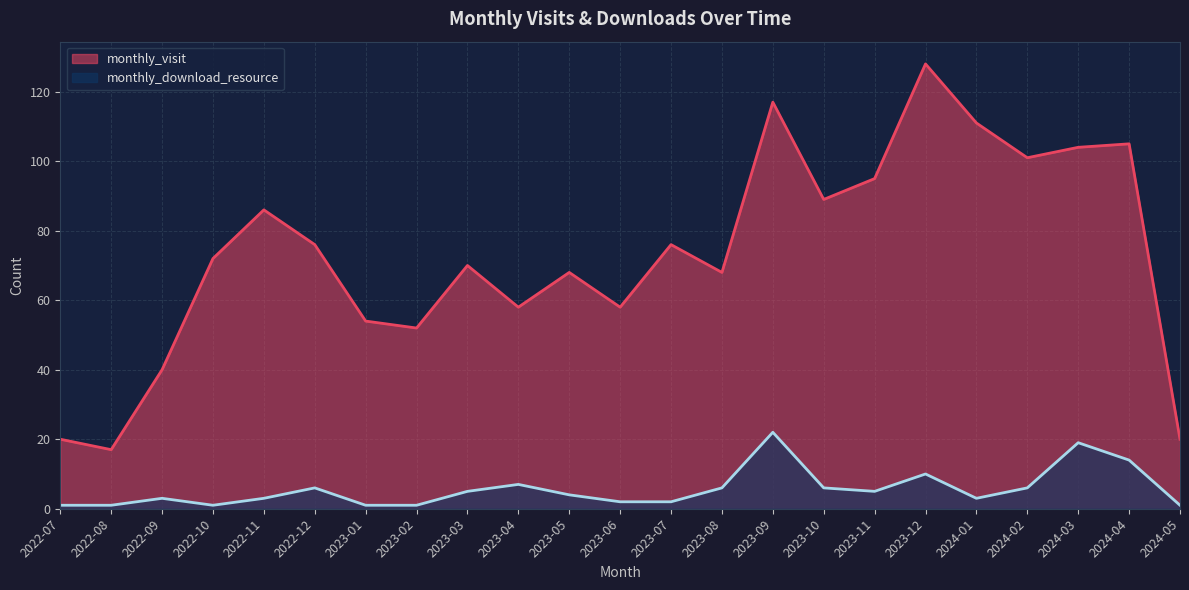

How many series are shown in this chart?

2